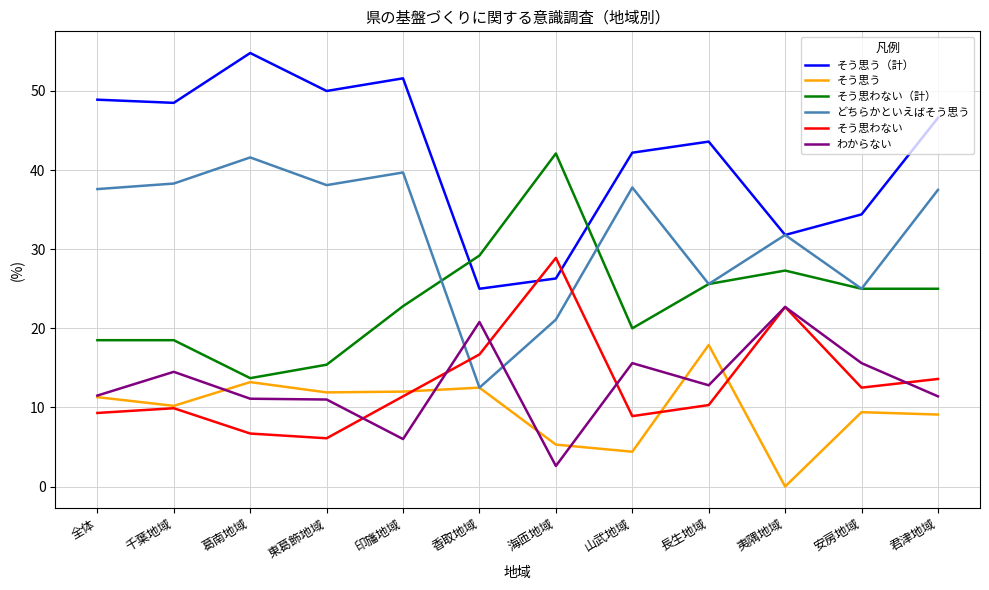

At which category does the chart reach its minimum across all series?

夷隅地域